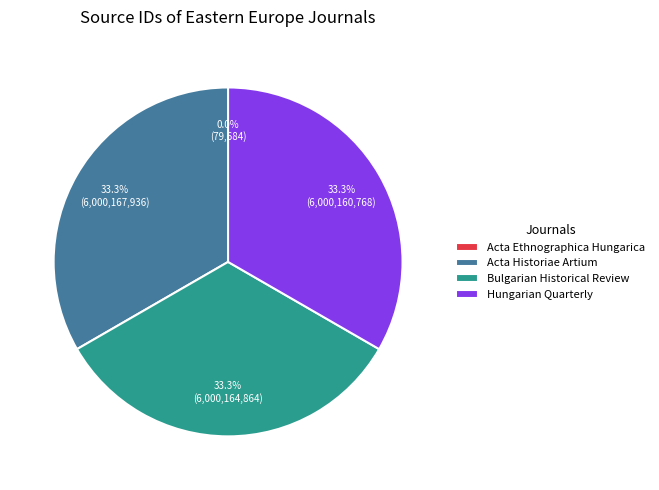

Is it true that Hungarian Quarterly is 33% of the pie?

True